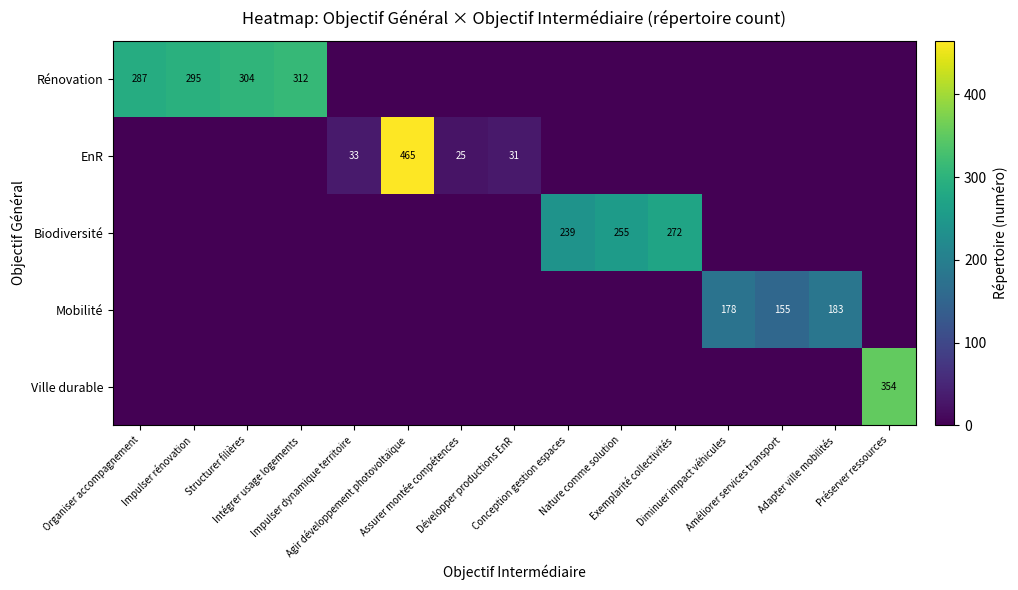

What is the average value of the Ville durable series?

24